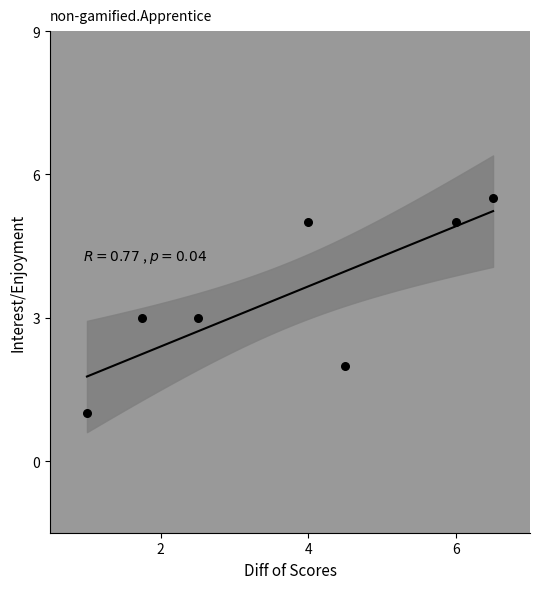

What is the range of X values (max minus min)?

5.5